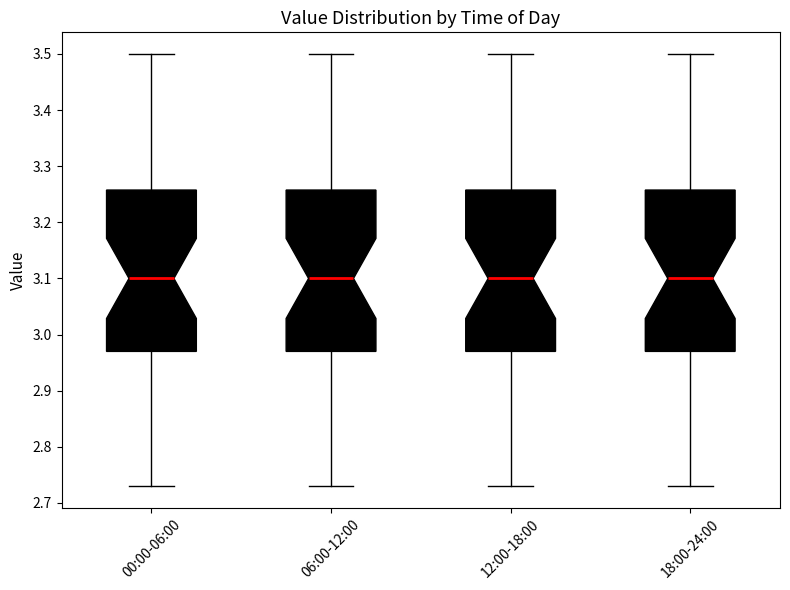

Where is the upper edge of the box for 12:00-18:00 on the y-axis? The values are not printed on the chart, so give them approximately, as read against the axis.

3.26